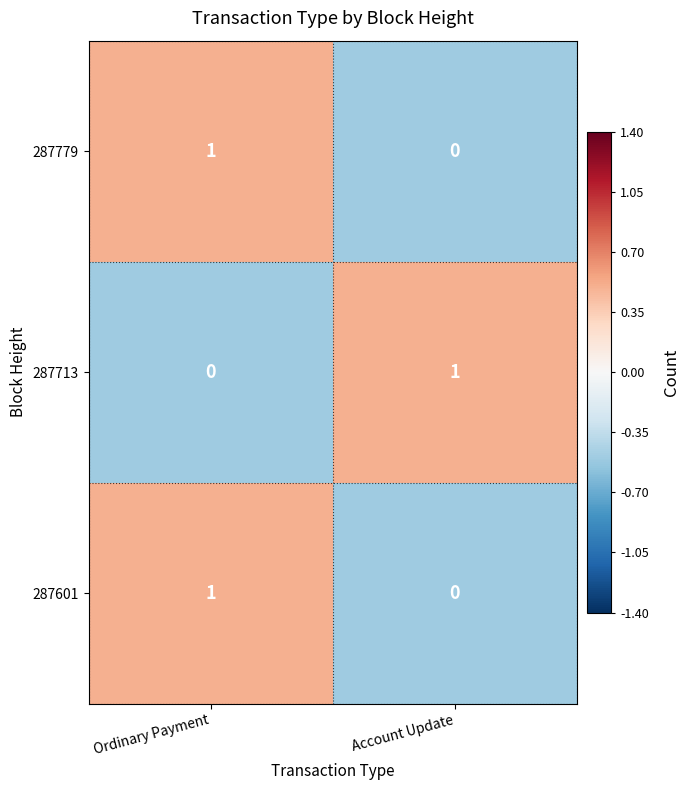

Where is 287779 nearest to the value 0?

Account Update